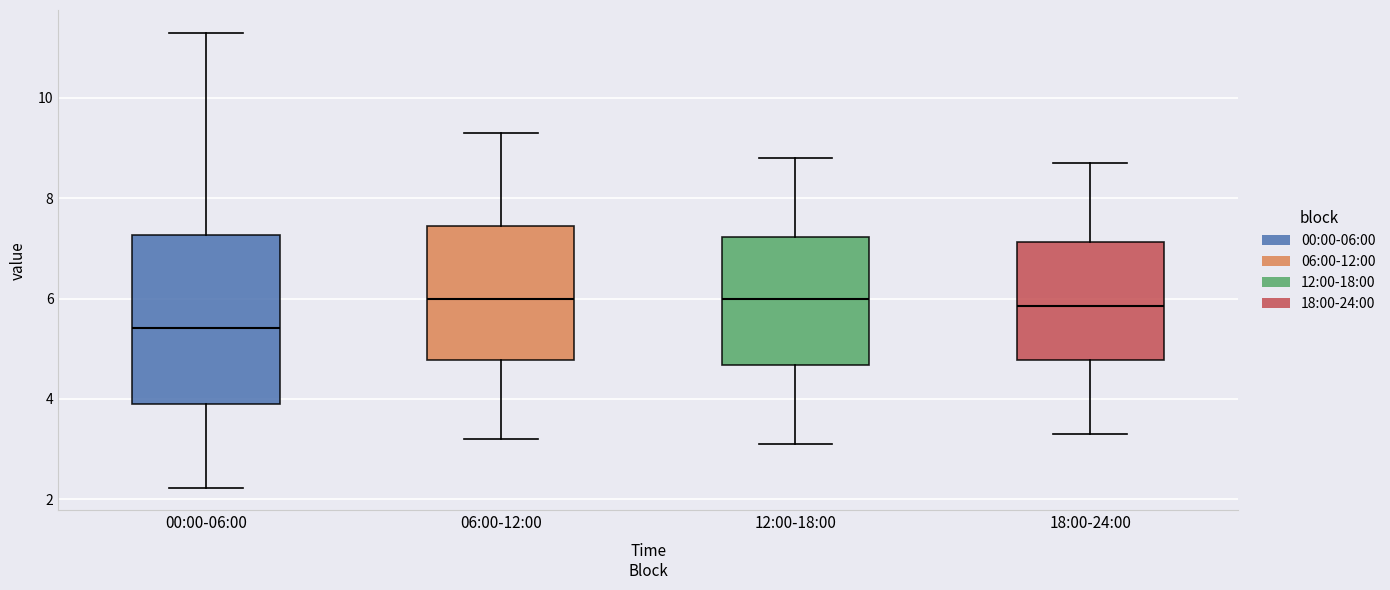

Reading left to right, transcribe this box plot: for each box, give where its median line is, the range the box spans, and where its two whiskers end, as read against the y-axis. The values are not printed on the chart, so give them approximately, as read against the axis.

00:00-06:00: median 5.4, box 3.8 to 7.2, whiskers 2.2 to 11.4
06:00-12:00: median 6.0, box 4.8 to 7.4, whiskers 3.2 to 9.4
12:00-18:00: median 6.0, box 4.6 to 7.2, whiskers 3.2 to 8.8
18:00-24:00: median 5.8, box 4.8 to 7.2, whiskers 3.4 to 8.8